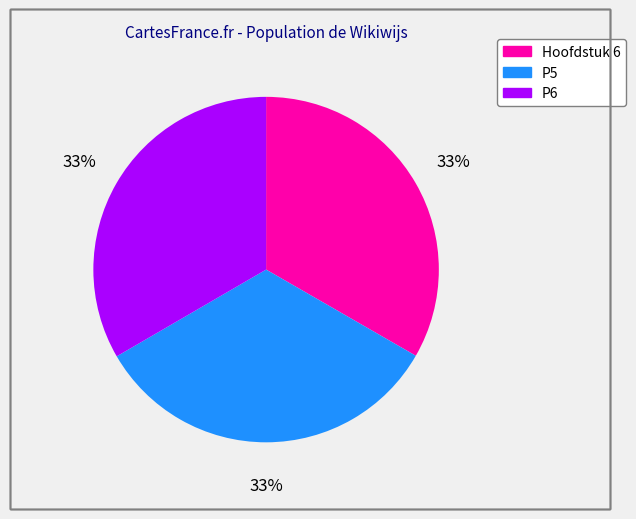

How many slices are in this pie chart?

3